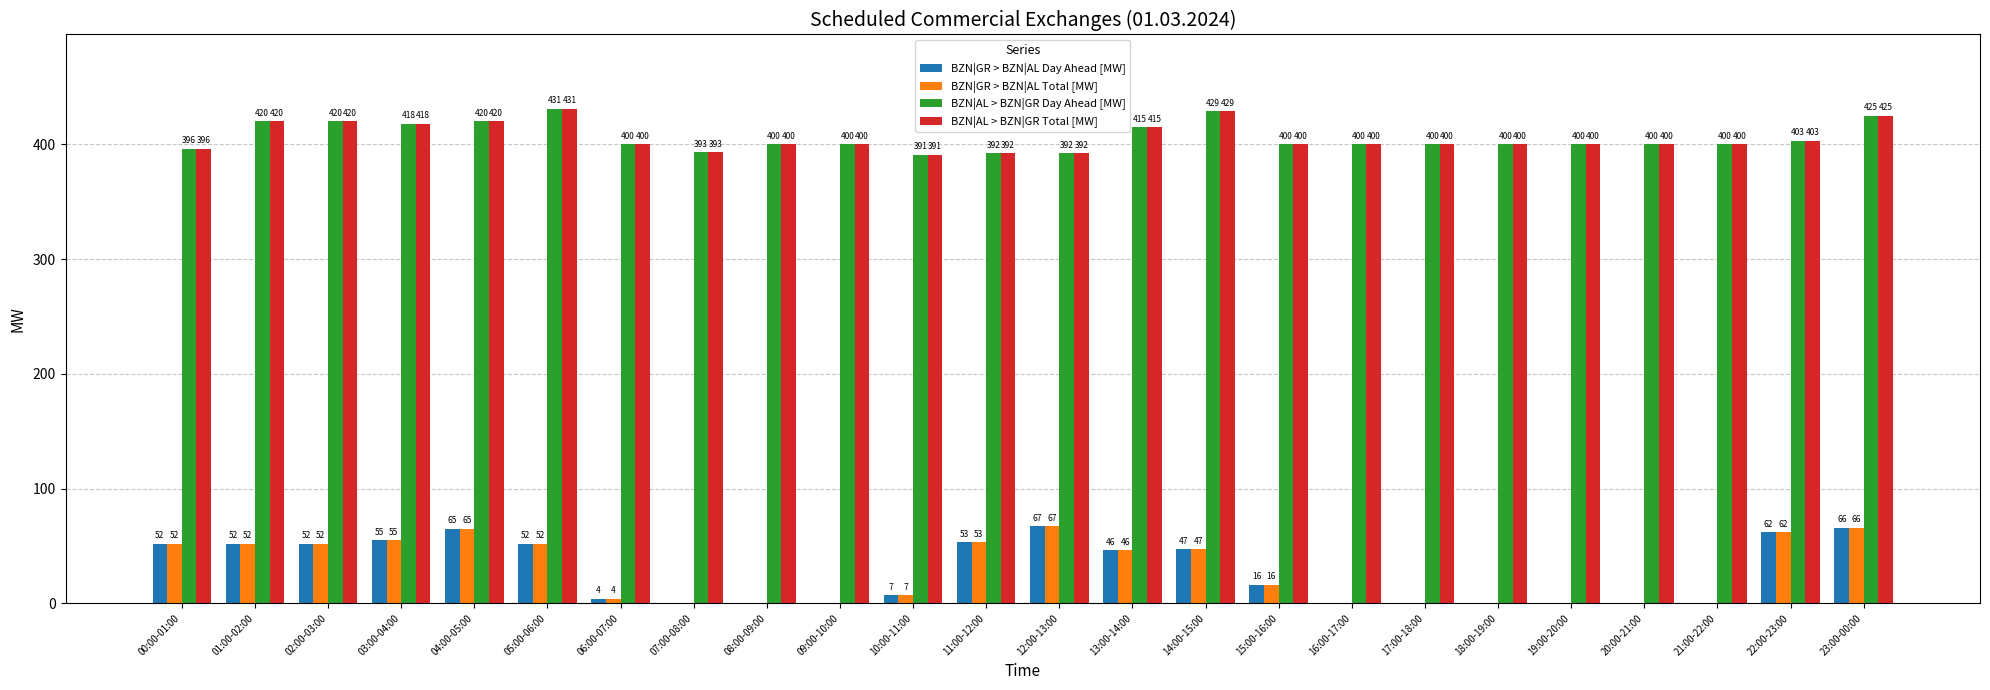

What is the maximum value shown in the chart?

431